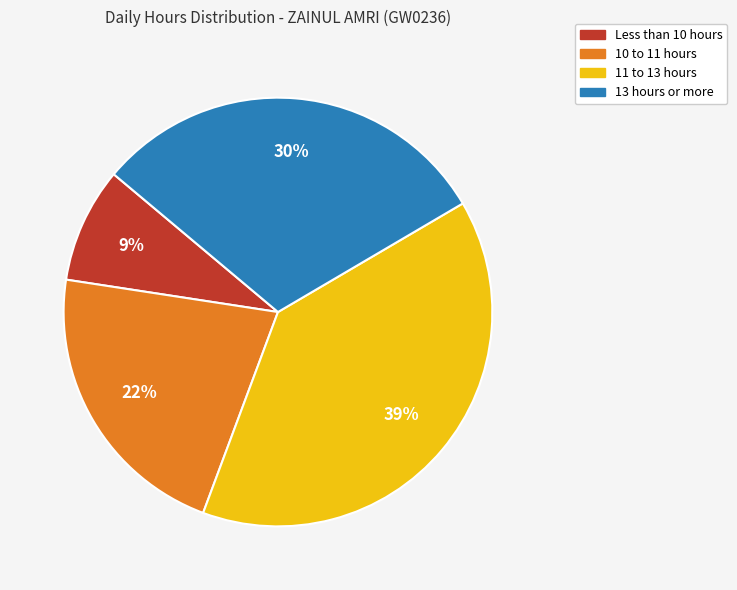

Does any single category account for the majority?

No